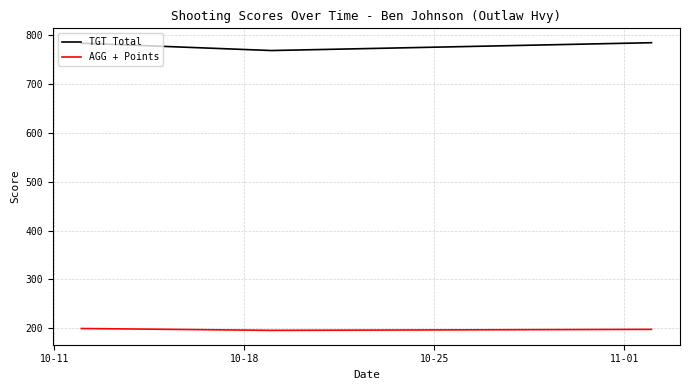

At how many categories does at least one series exceed 513?

3